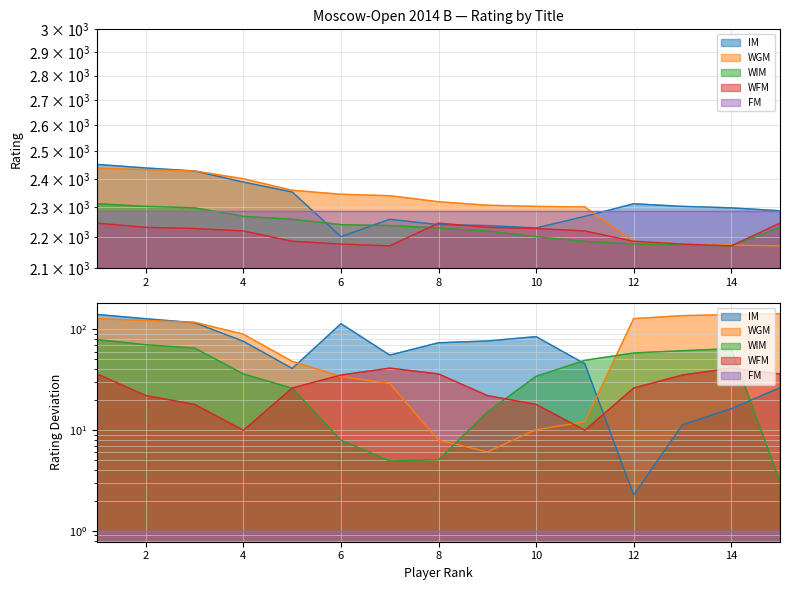

Count the number of categories in the chart.

15